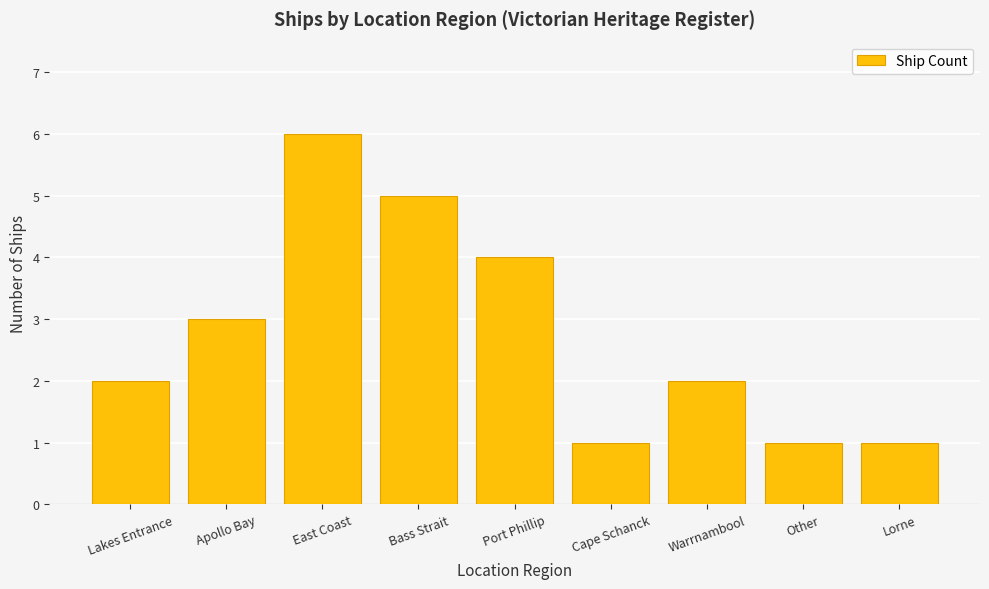

How many values are between 1 and 4?

7